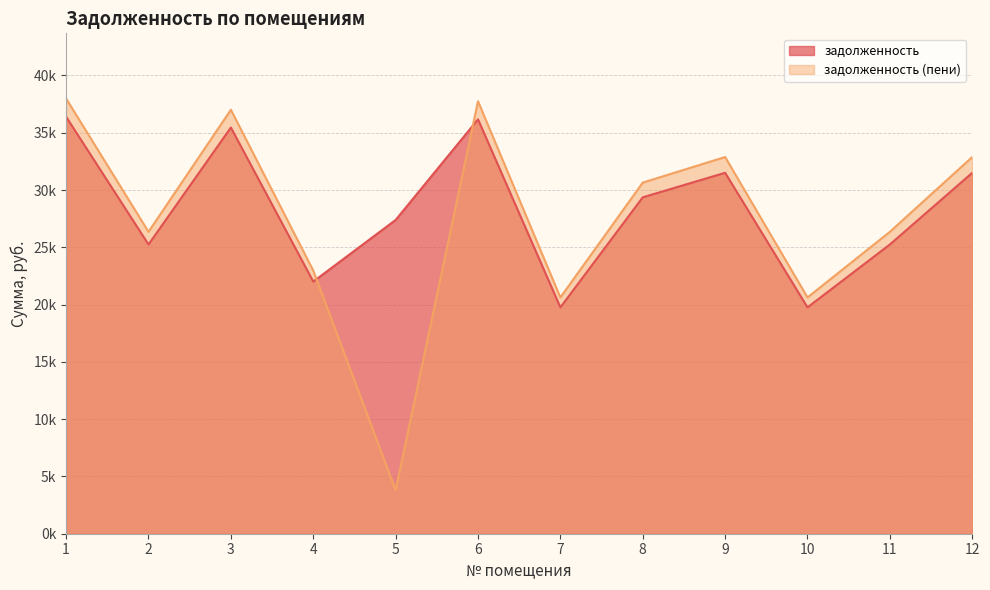

Is it true that задолженность (пени) equals 18943.2 at 9?

False